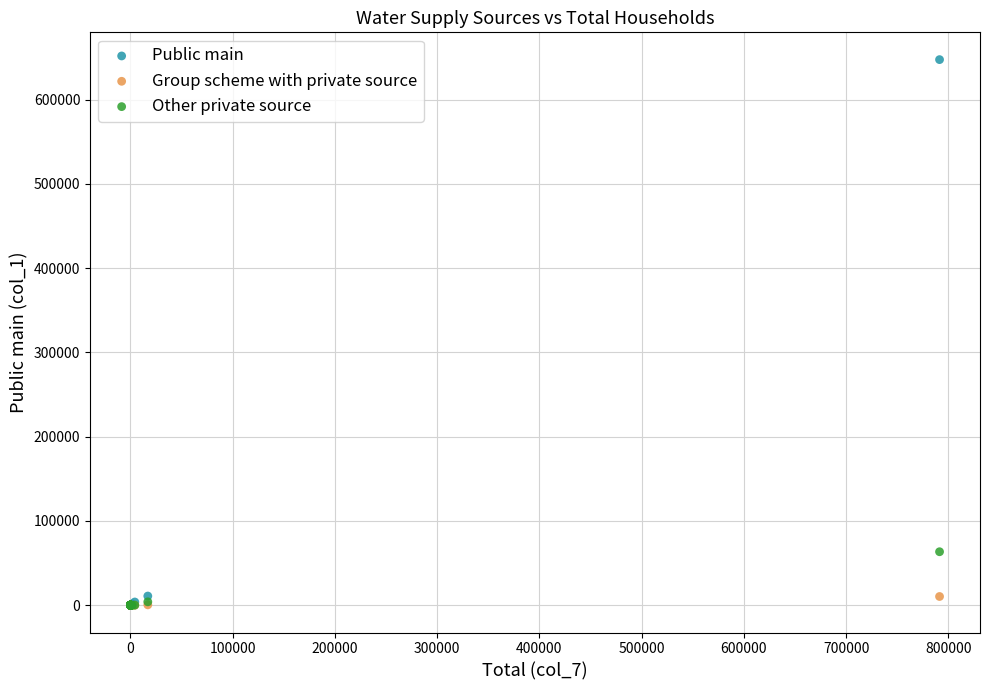

Which series reaches the maximum Y coordinate?

Public main